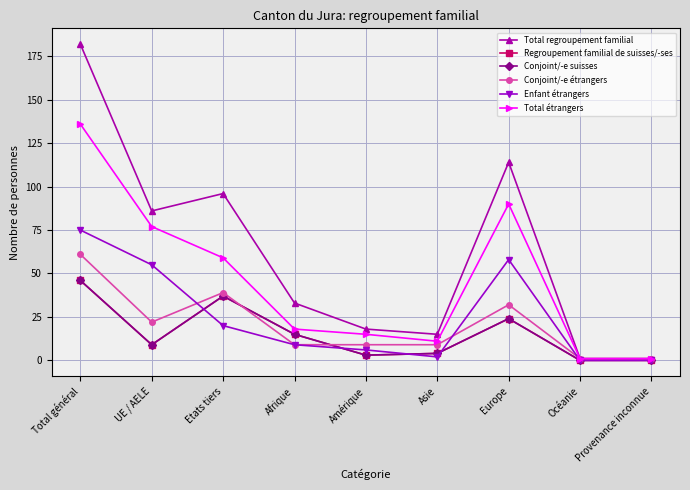

Does the chart have visible grid lines?

Yes